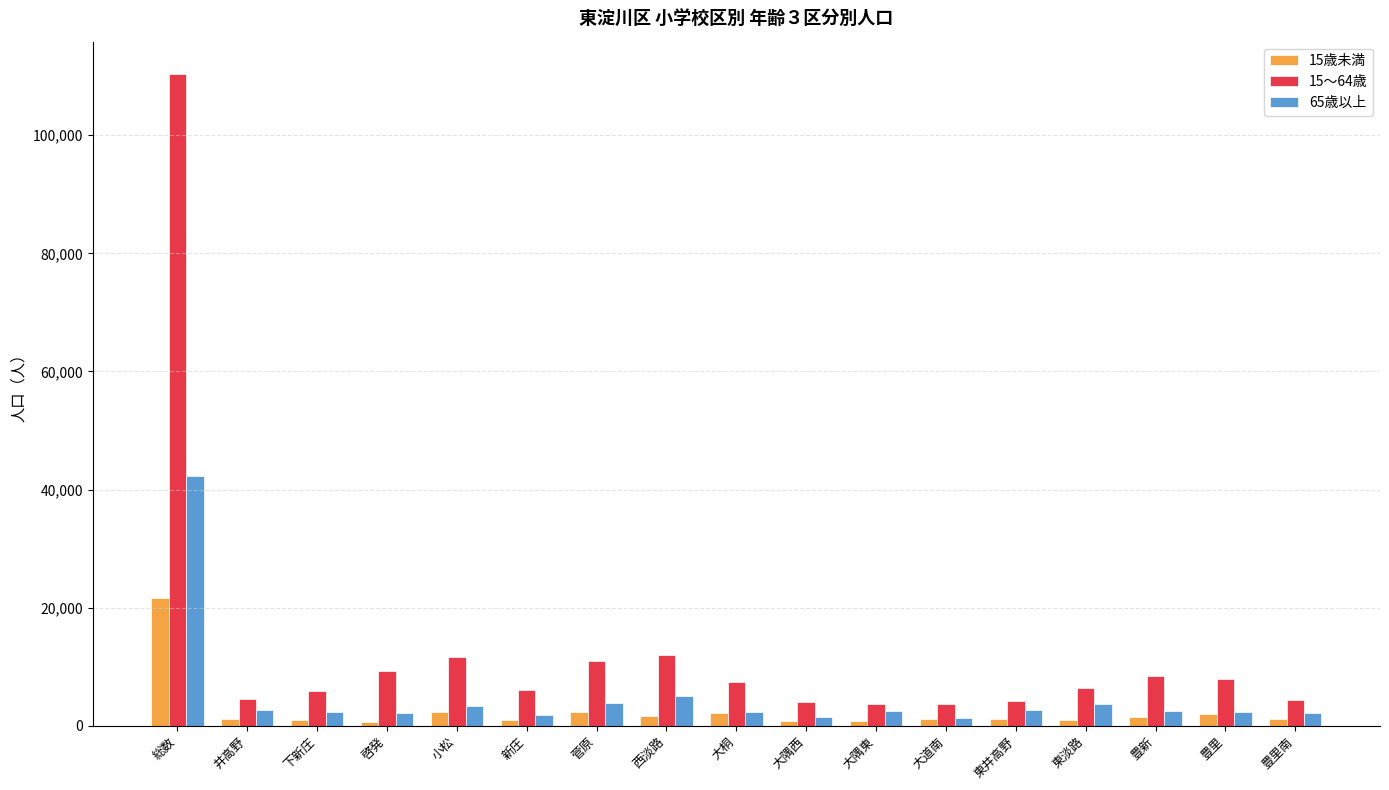

What is the value of the 15歳未満 bar at the 7th from the left?

2263